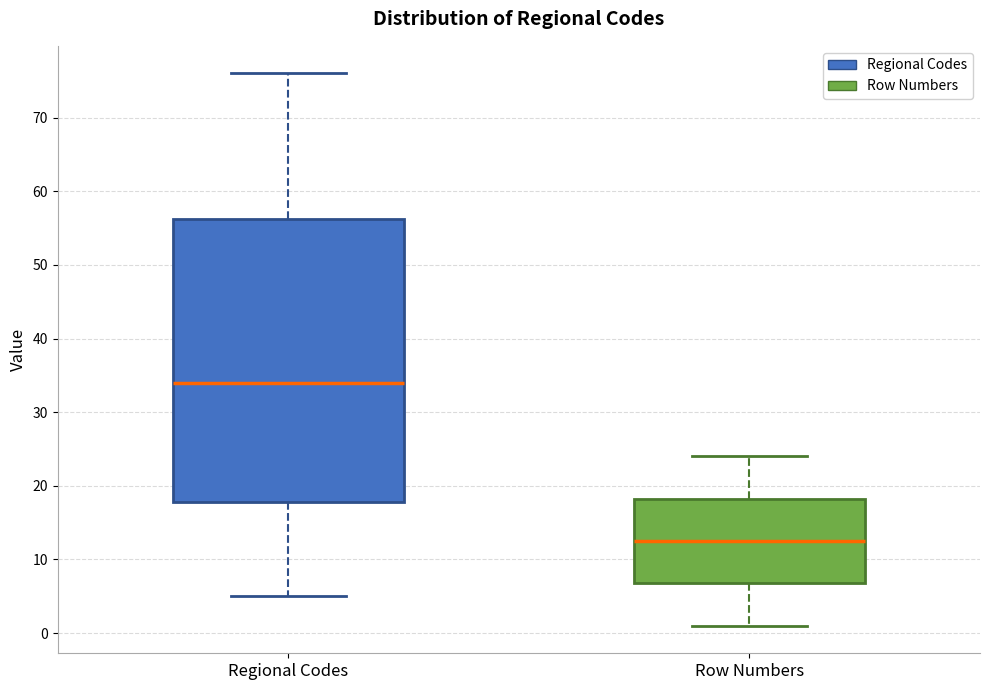

Where does the median line of the box for Regional Codes sit on the y-axis? The values are not printed on the chart, so give them approximately, as read against the axis.

34